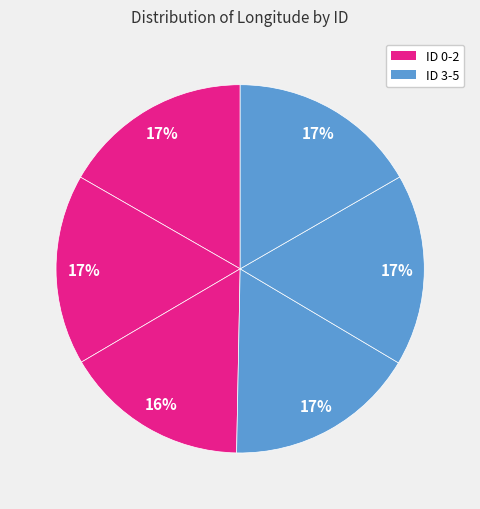

Count the number of slices in the pie.

6